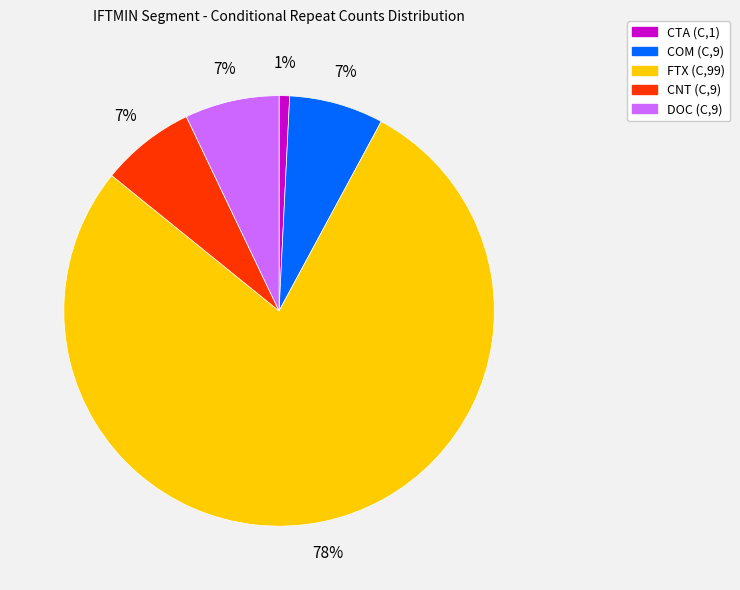

What is the smallest slice in the pie chart?

CTA (C,1)